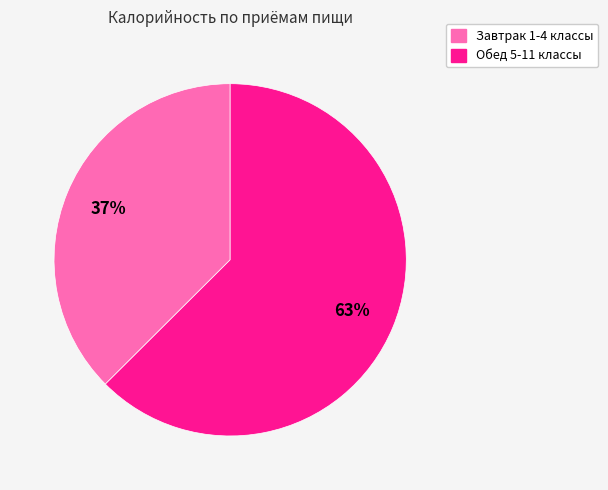

How many slices are in this pie chart?

2